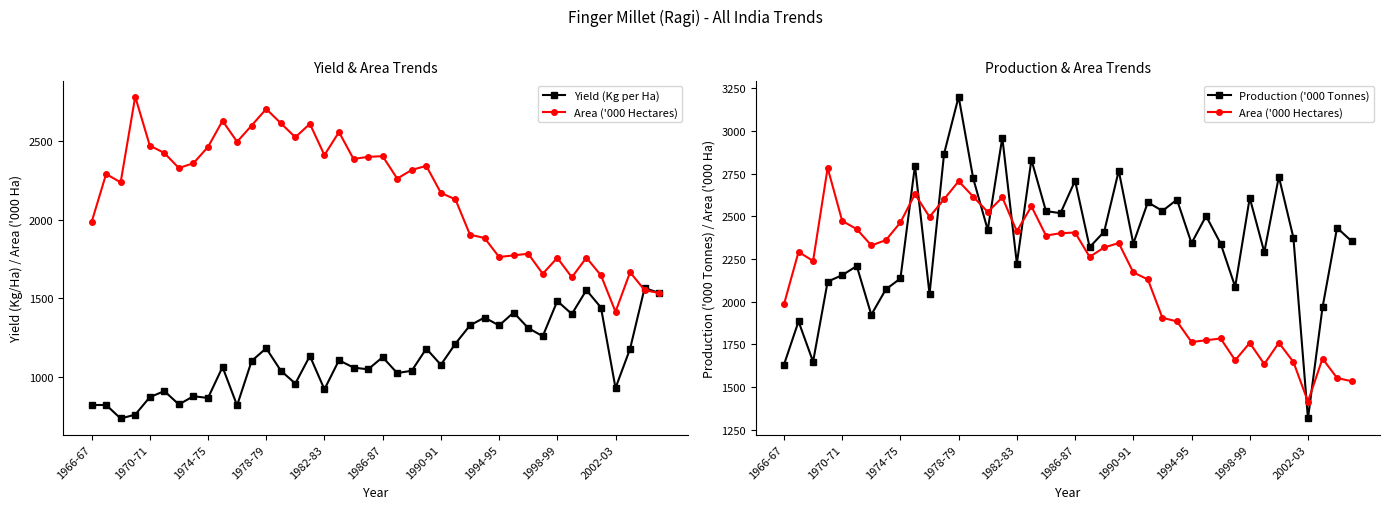

In Yield (Kg per Ha), how many points are higher than both neighbors (excluding endpoints)?

14